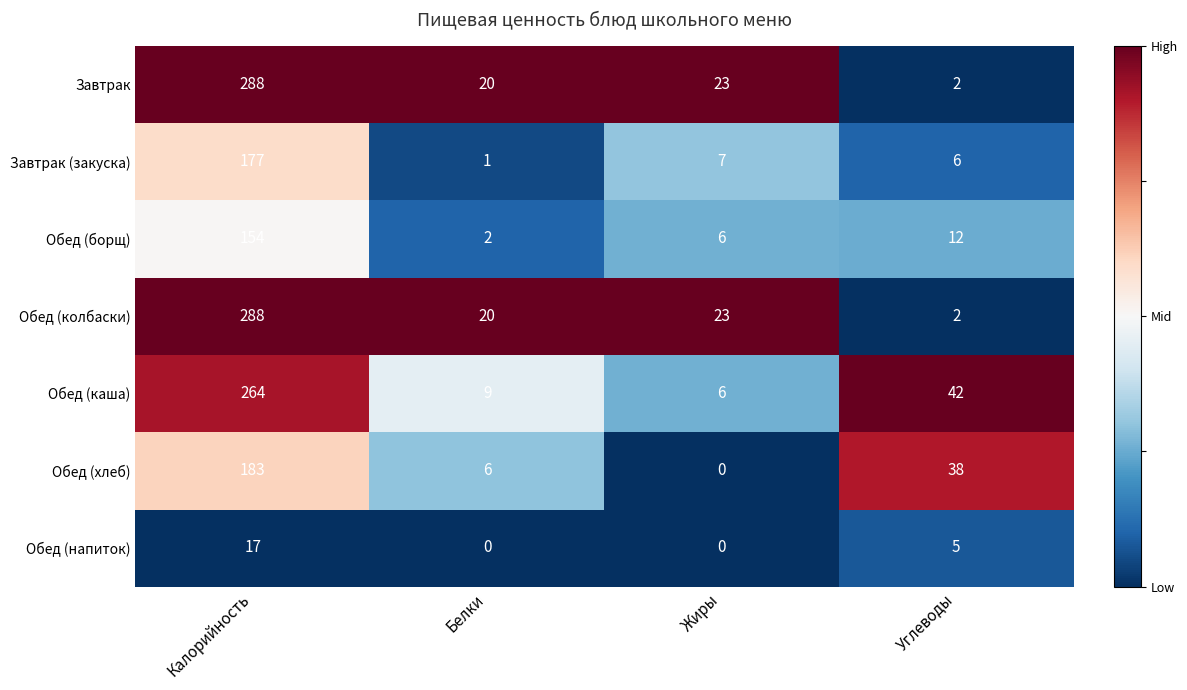

How many categories are shown in the chart?

4